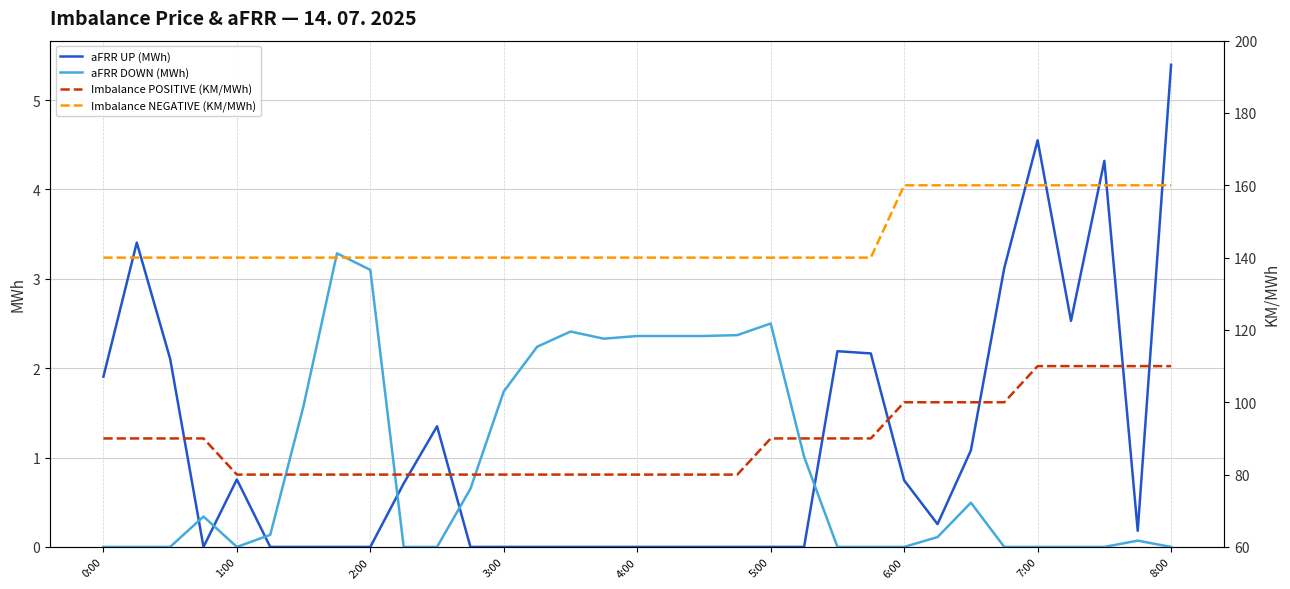

Which series has the widest spread of values?

Imbalance POSITIVE (KM/MWh)